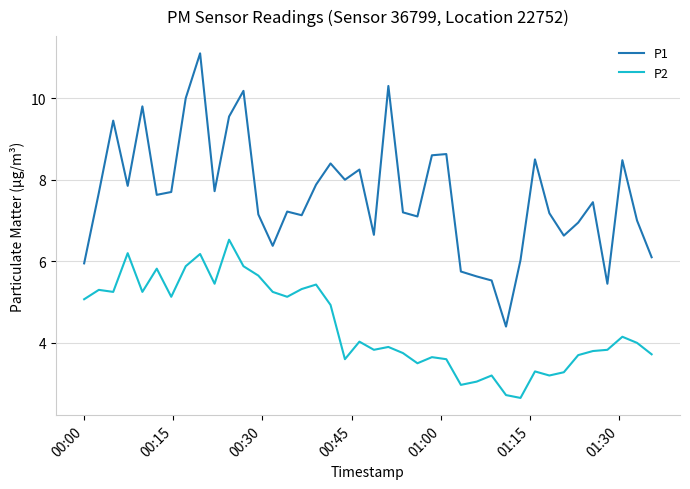

What is the greatest value displayed?

11.1